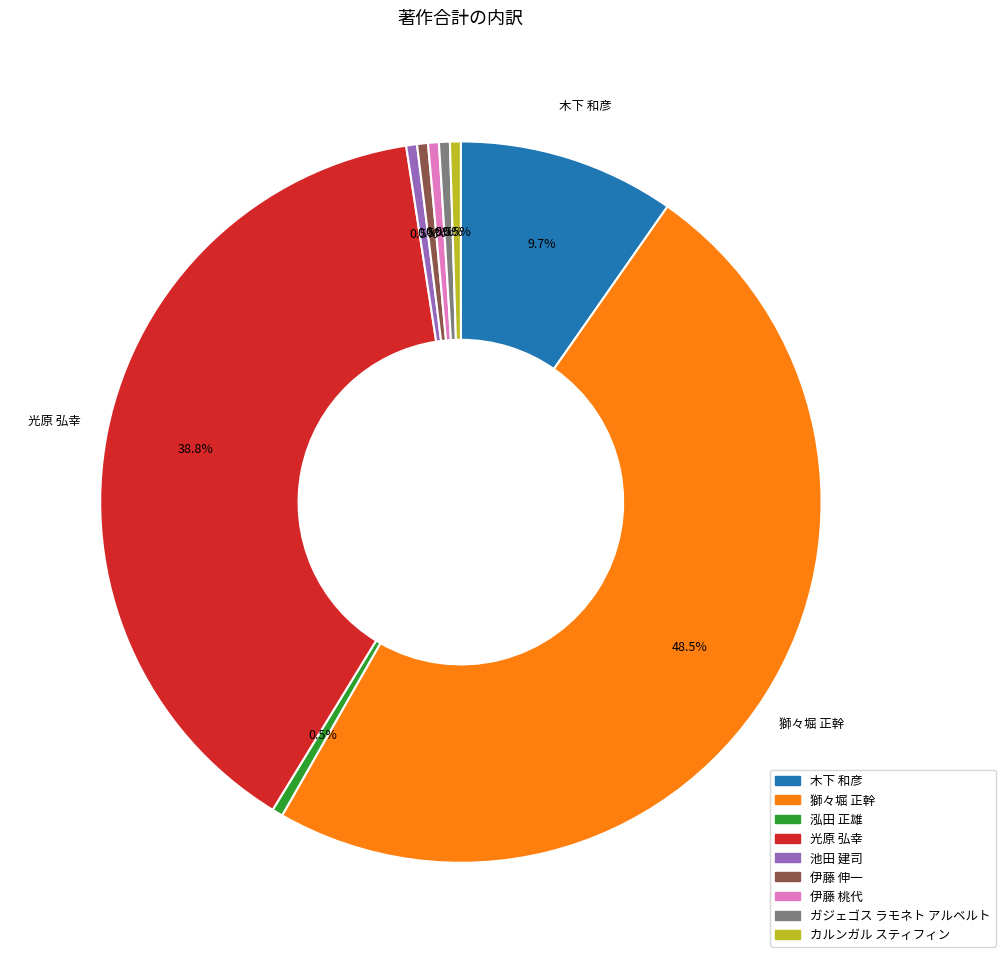

To the nearest percent, what is the difference between the 光原 弘幸 and カルンガル スティフィン slice percentages?

38%